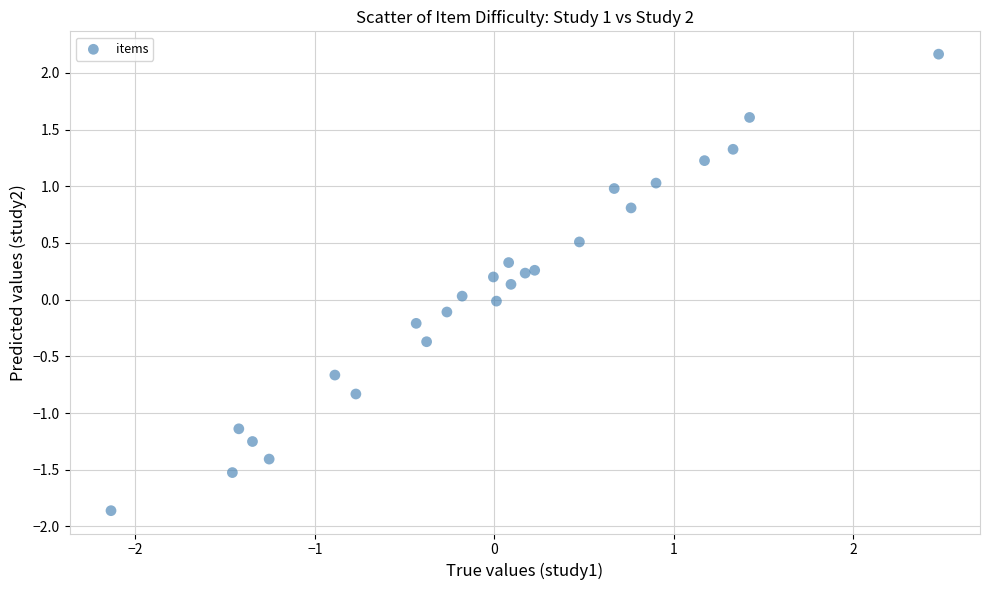

What is the range of X values (max minus min)?

4.6